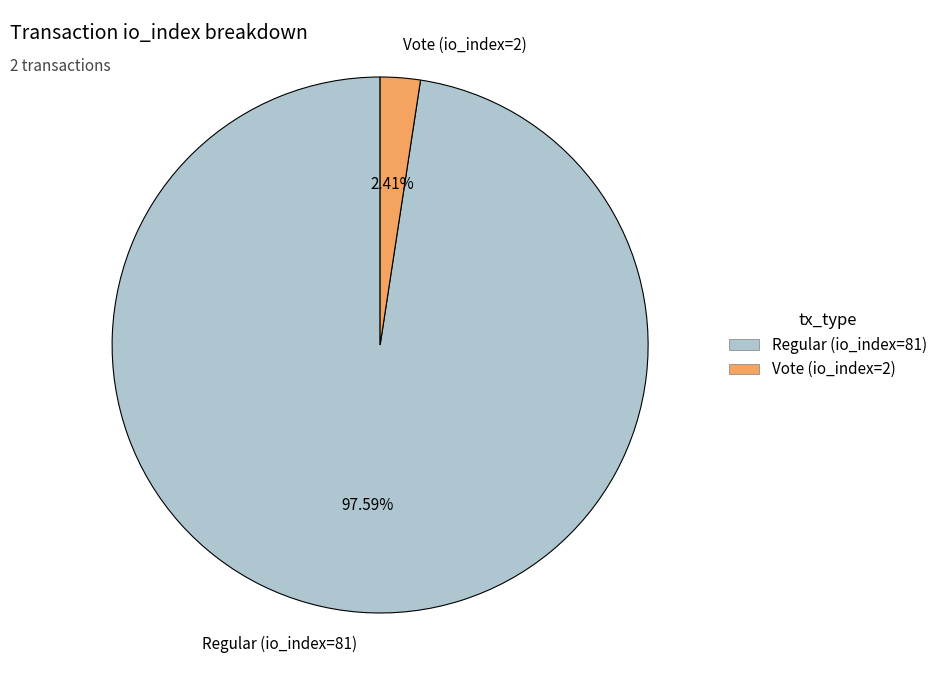

Does Regular (io_index=81) account for over 50% of the chart?

Yes